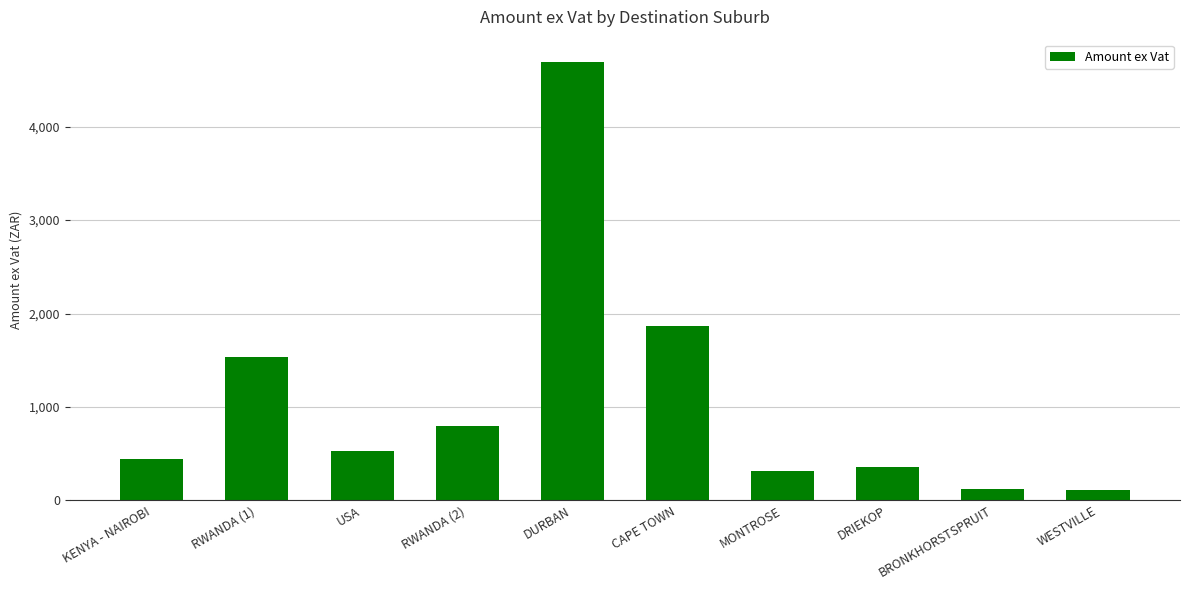

At which label is the value closest to 2402?

CAPE TOWN